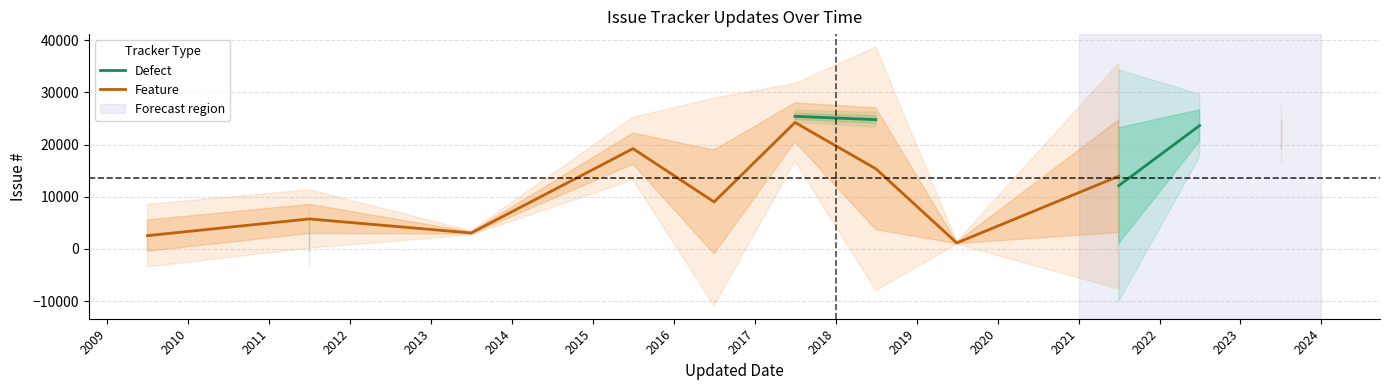

Which has a higher value, 2010 or 2017?

2017